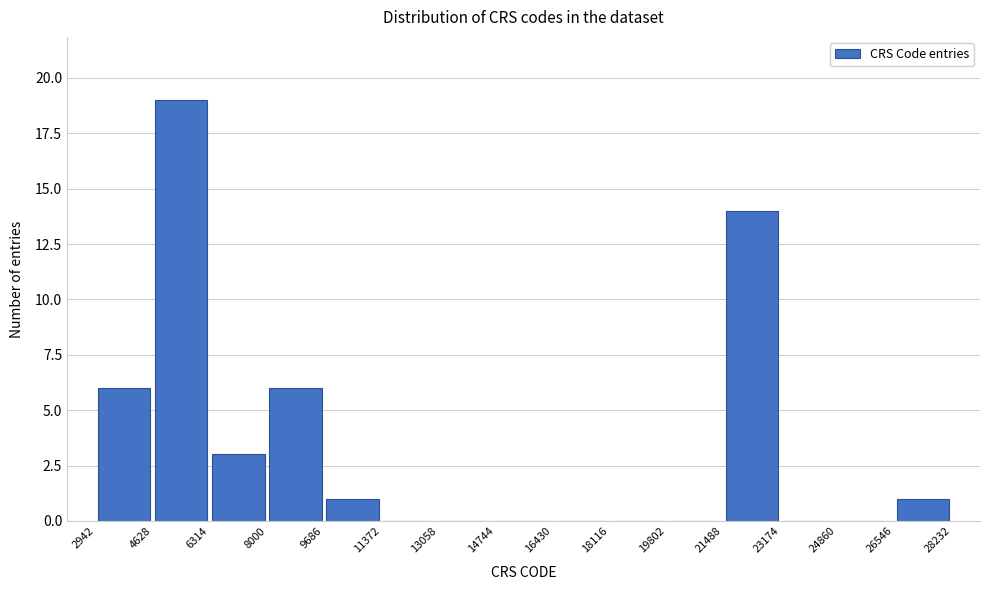

Over which range of the x-axis is the bar tallest?

4628 to 6314